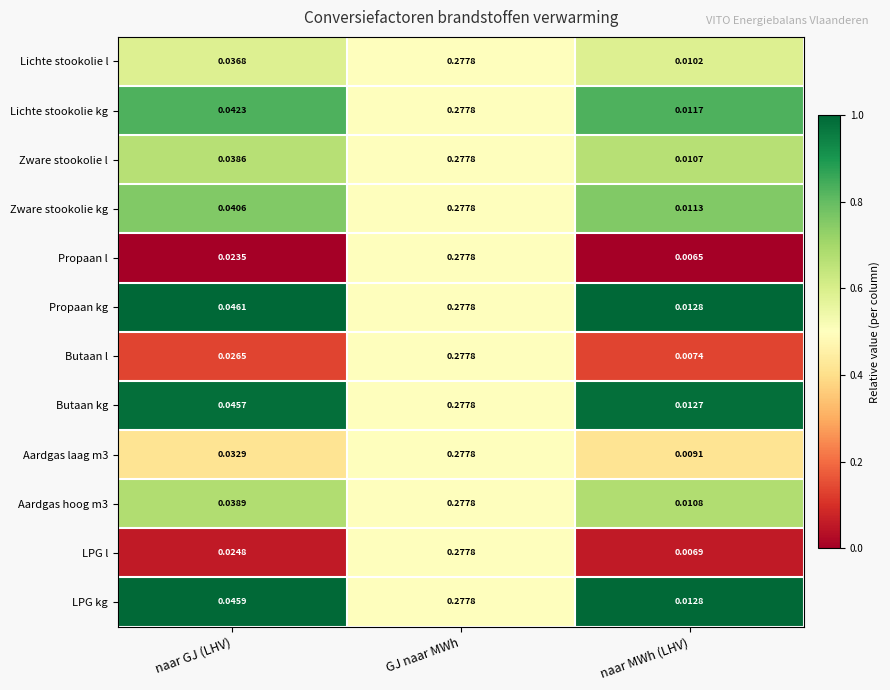

Which category has the highest value across all series?

GJ naar MWh